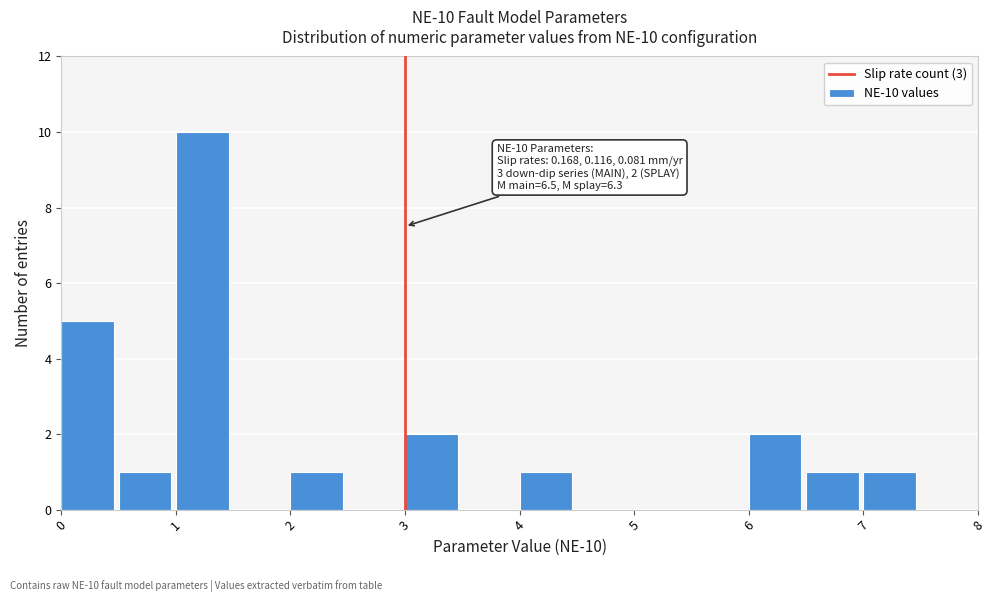

Over which range of the x-axis is the bar tallest?

1.0 to 1.5